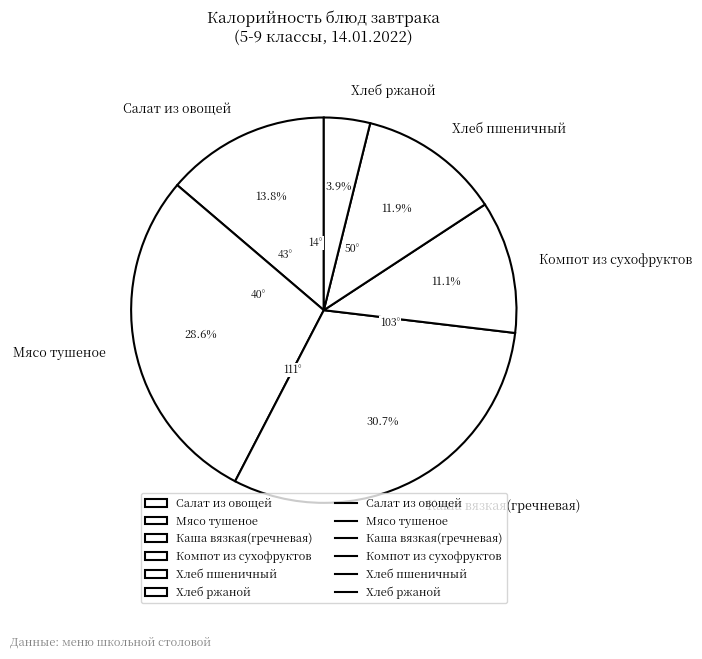

Is there a majority slice in this chart?

No